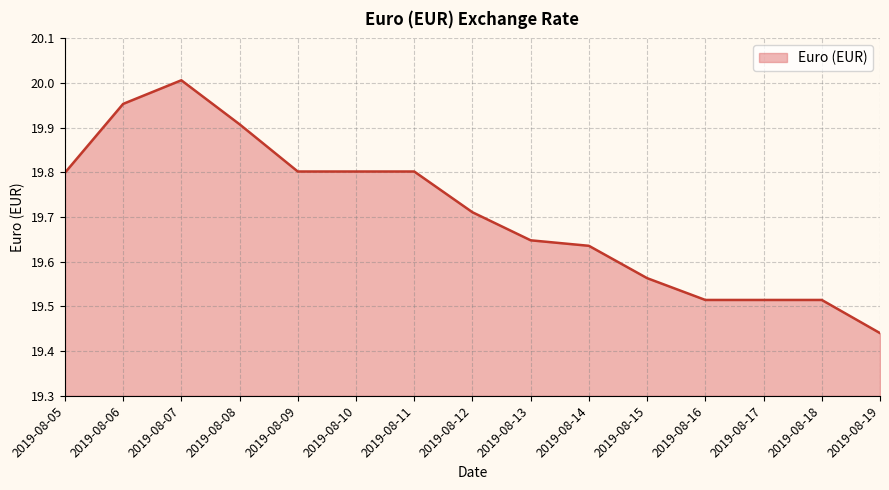

Between 2019-08-14 and 2019-08-17, which is larger?

2019-08-14